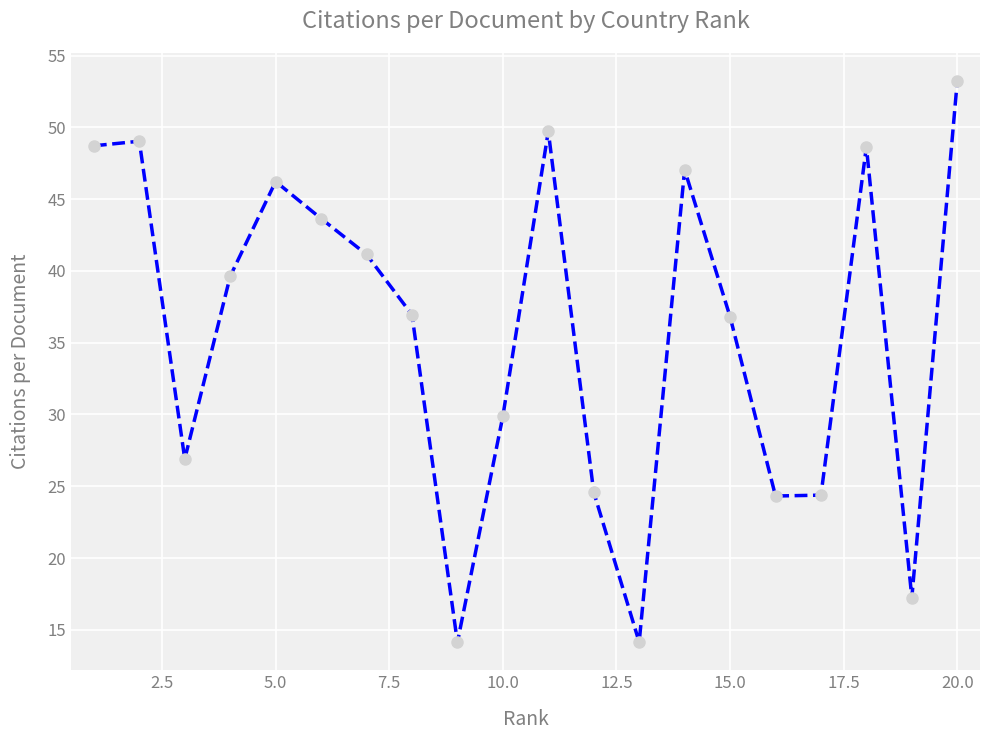

What is the maximum value shown in the chart?

53.2